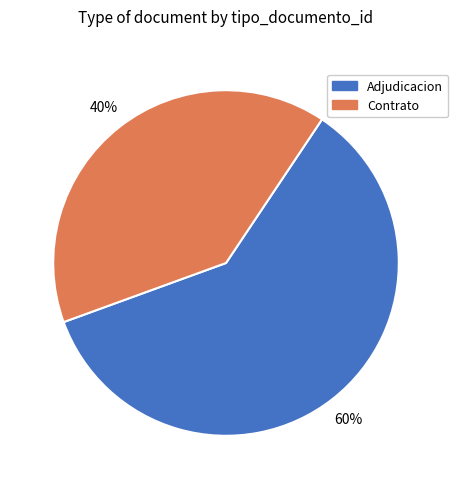

Is Contrato the majority of the pie?

No